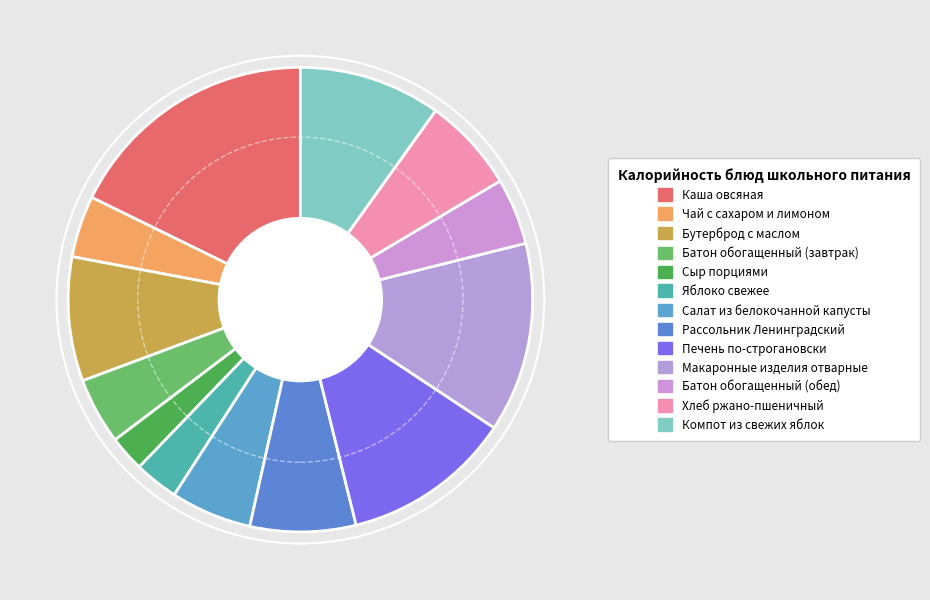

What is the change in value from Рассольник Ленинградский to Макаронные изделия отварные?

+84.6